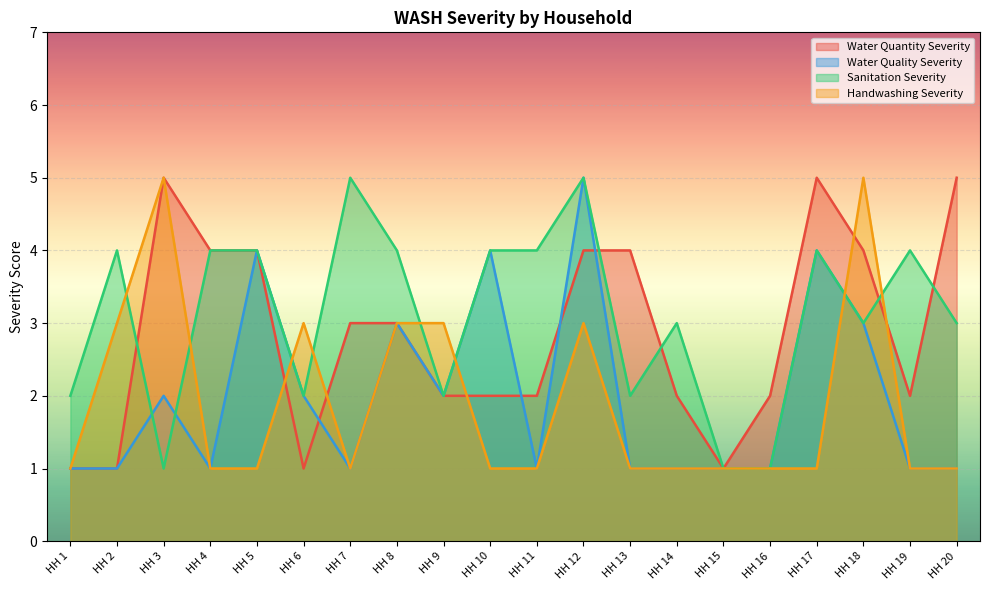

How many interior local valleys does the Handwashing Severity series have?

1